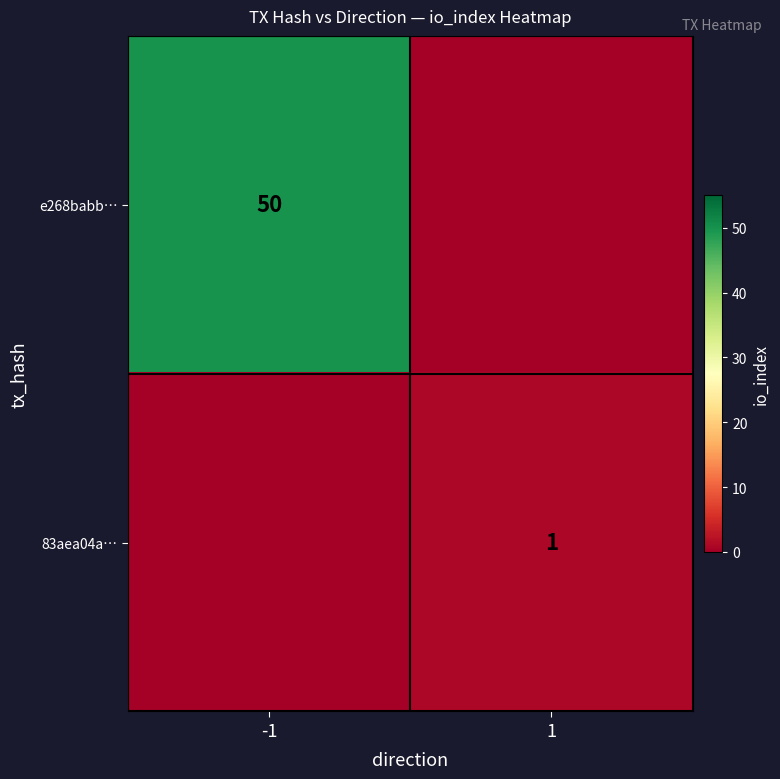

The value of 83aea04a… at 1 is 2. True or false?

False